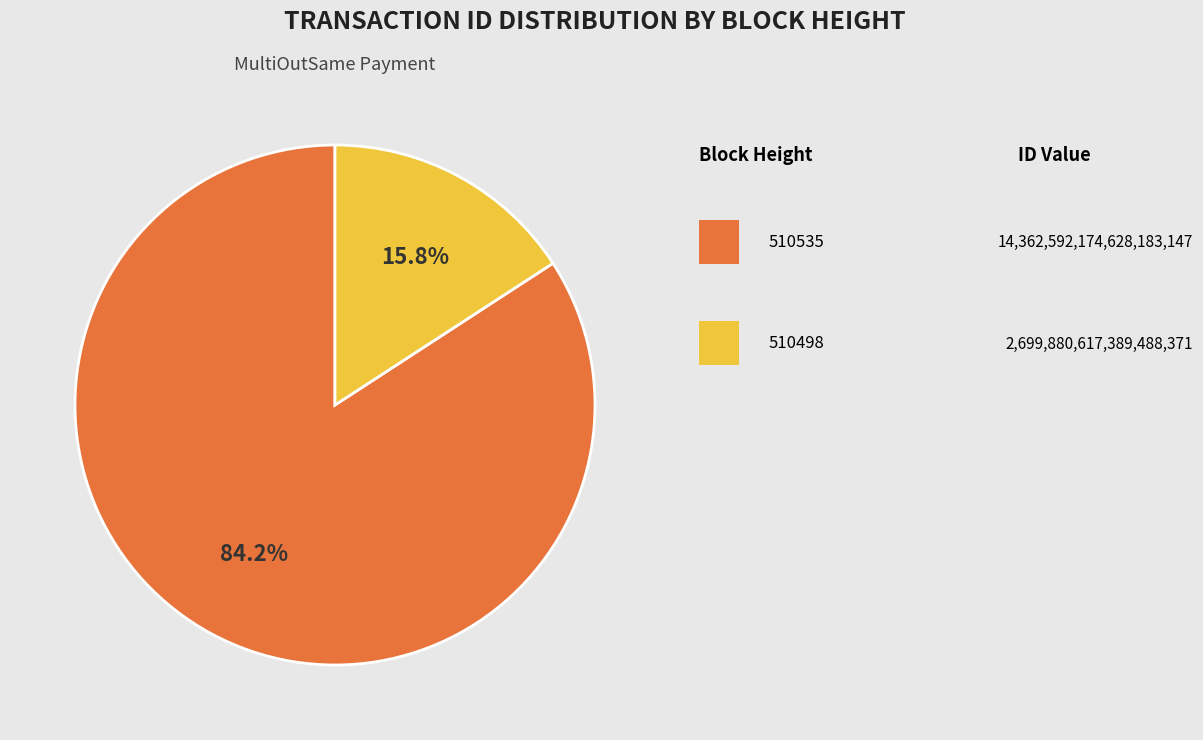

To the nearest percent, what is the average slice percentage?

50%